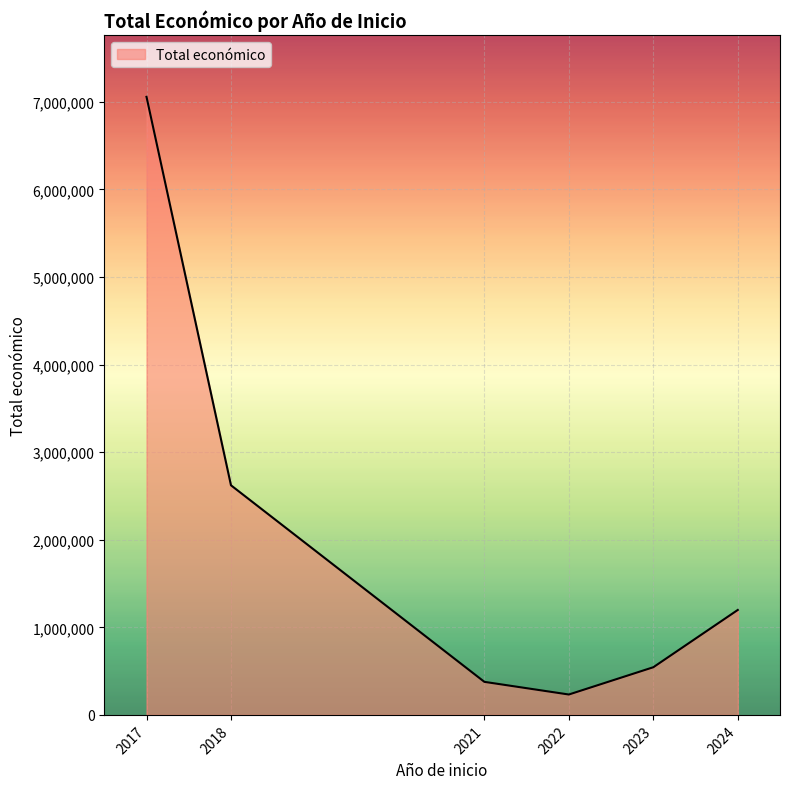

Is it true that the value at 2023 is 544148?

True